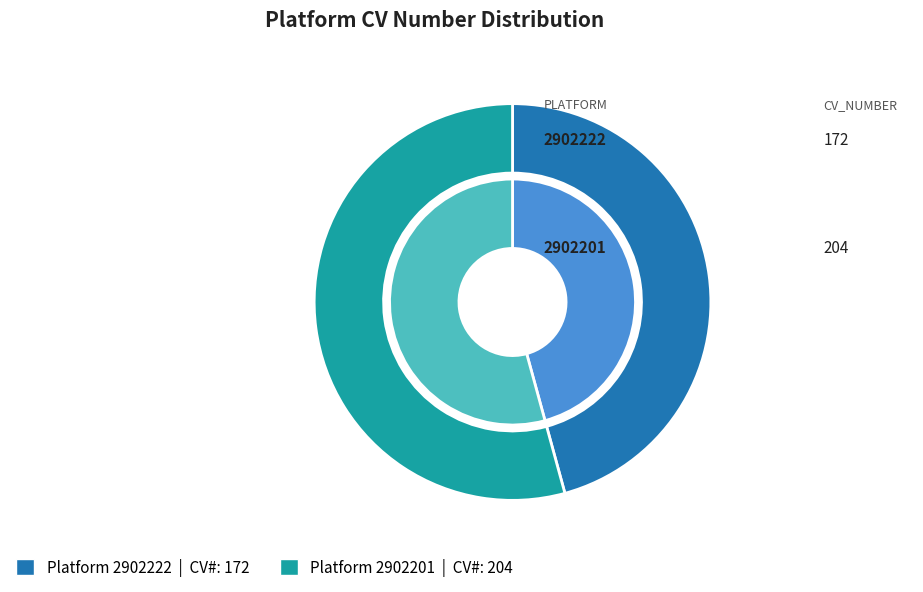

Is it true that 2902222 is 46% of the pie?

True